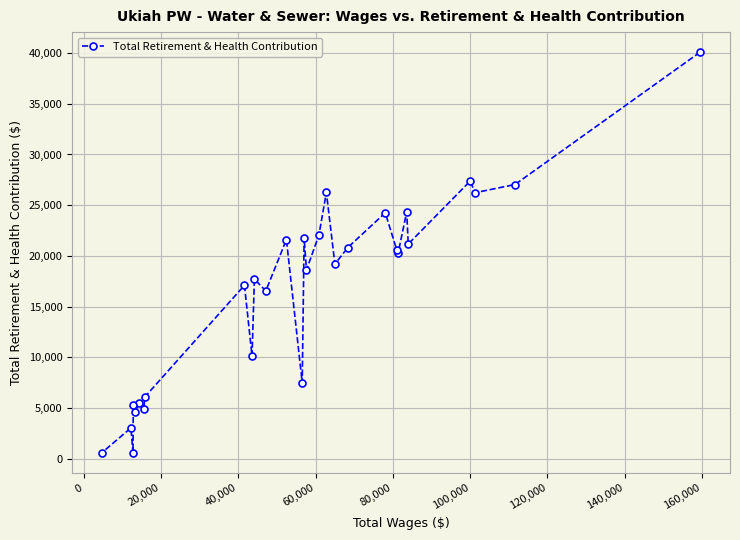

What is the value of the 27th point from the left?

26231